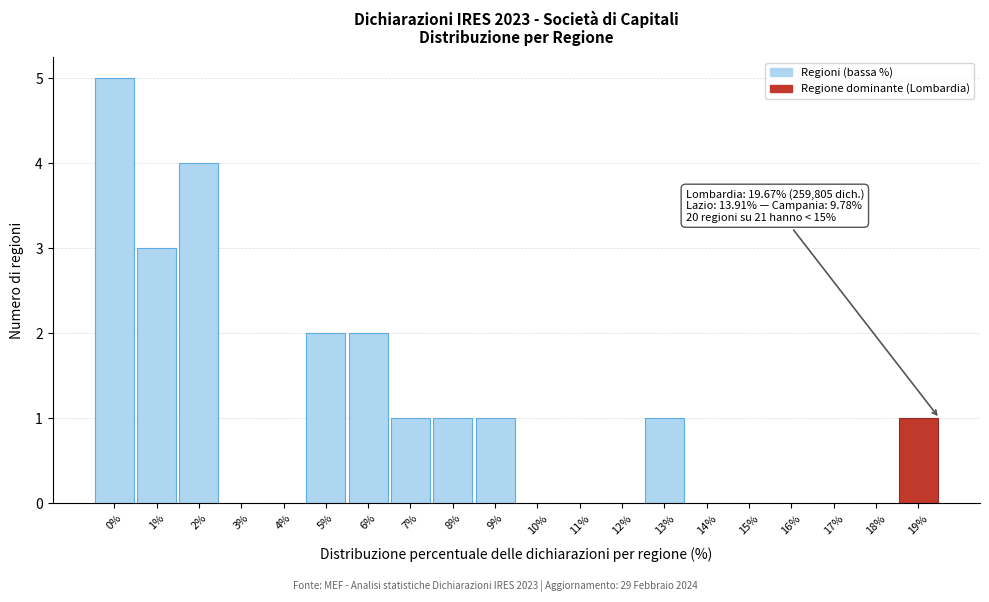

Reading left to right, what are all the values shown in this chart?

0%=5	1%=3	2%=4	3%=0	4%=0	5%=2	6%=2	7%=1	8%=1	9%=1	10%=0	11%=0	12%=0	13%=1	14%=0	15%=0	16%=0	17%=0	18%=0	19%=1